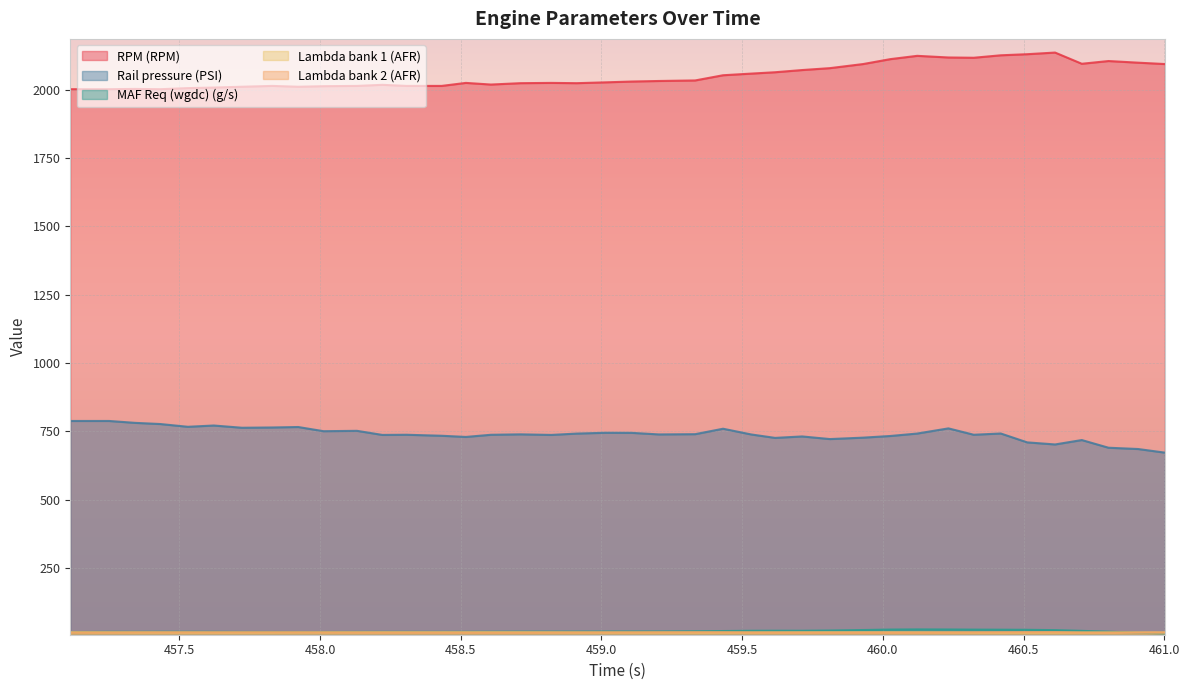

How many data points in RPM (RPM) are above 2030?

19